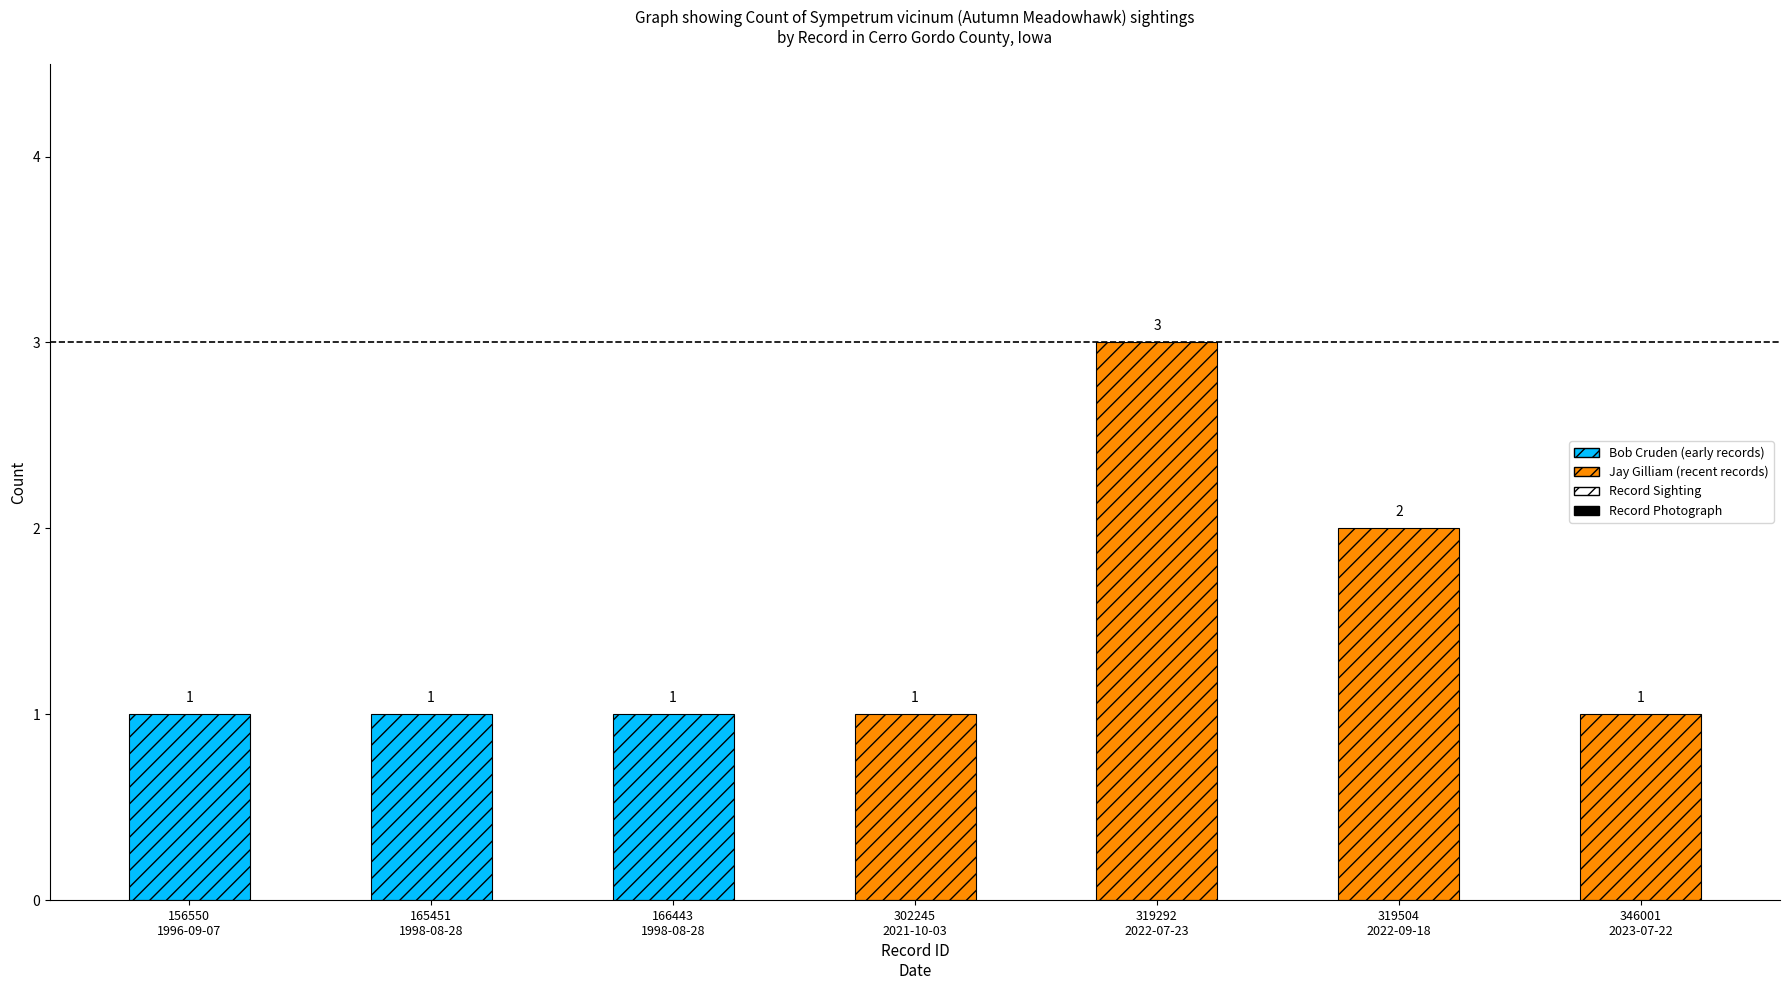

List the labels in order of value, largest first.

319292
2022-07-23, 319504
2022-09-18, 156550
1996-09-07, 165451
1998-08-28, 166443
1998-08-28, 302245
2021-10-03, 346001
2023-07-22